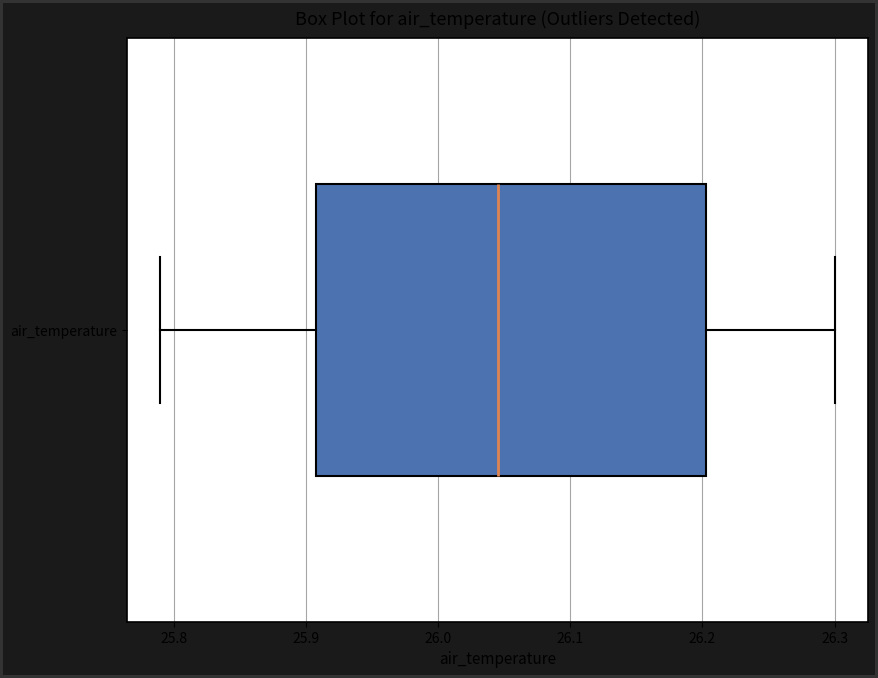

Where does the right whisker of the box for air_temperature end on the x-axis? The values are not printed on the chart, so give them approximately, as read against the axis.

26.30